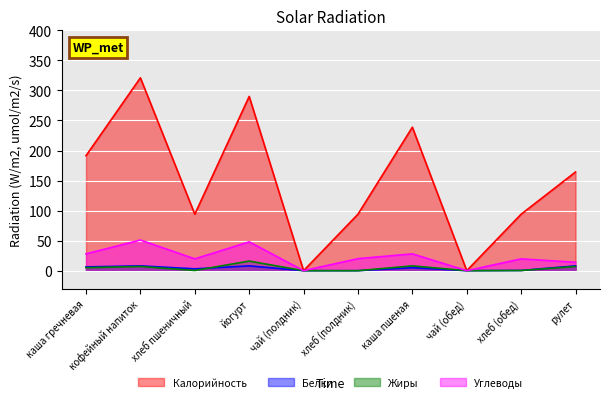

What is the label of the 9th point from the left?

хлеб (обед)